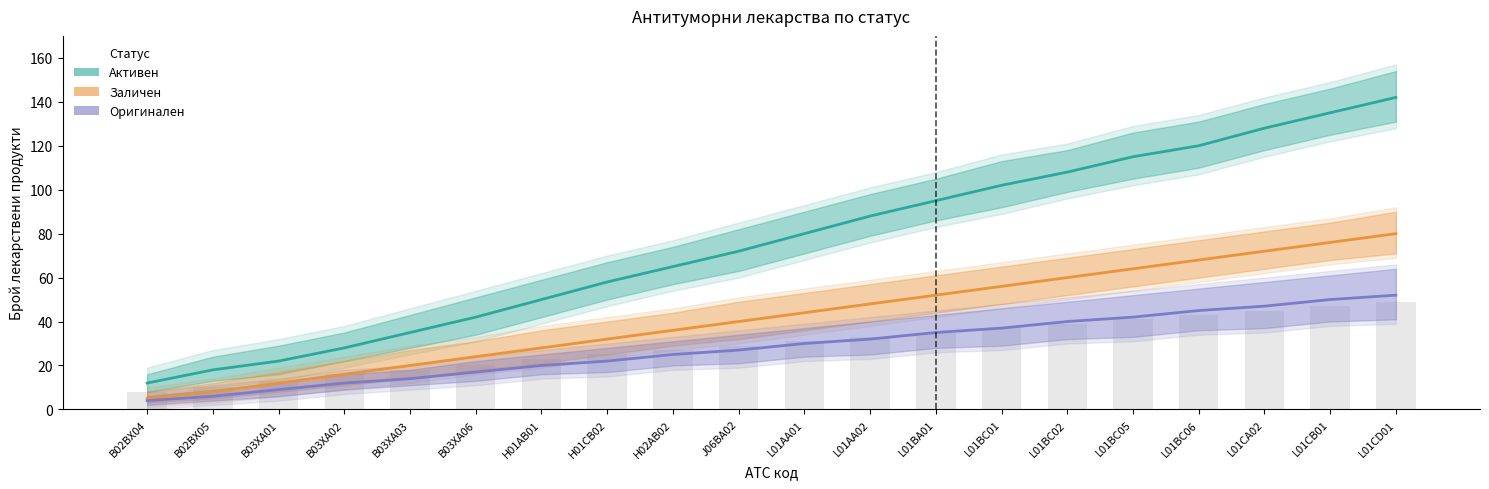

Are the bars horizontal?

No